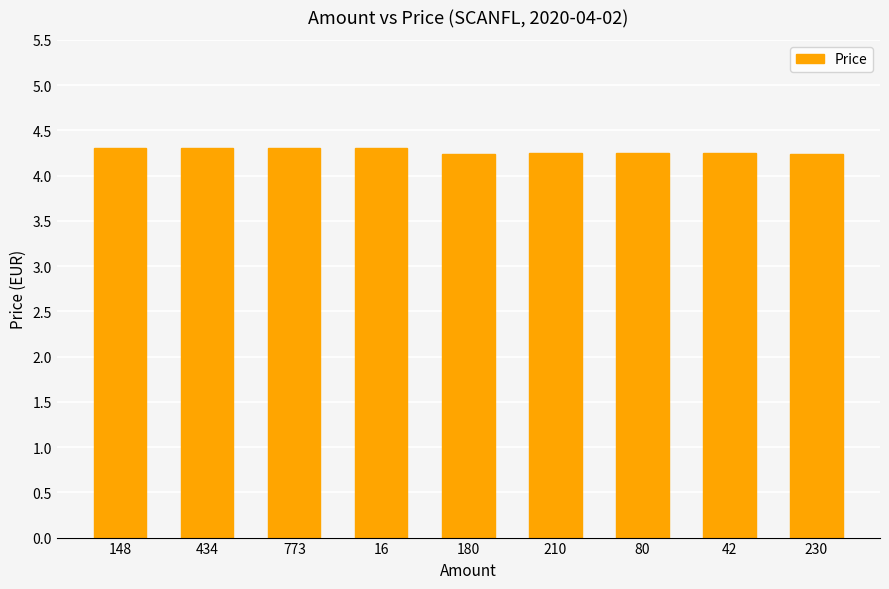

What is the label of the 2nd bar from the right?

42